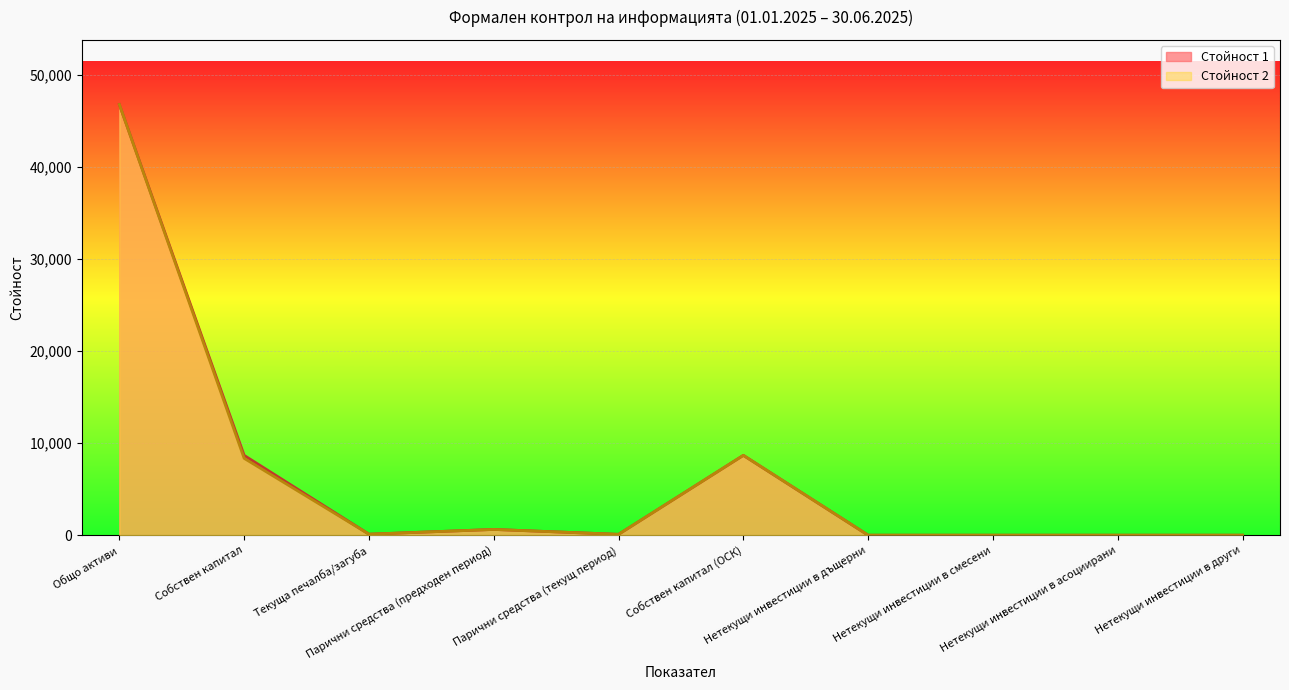

Reading left to right, transcribe all the data shown in this chart.

Стойност 2: 46802	8351	110	626	94	8676	0	0	0	0
Стойност 1: 46802	8676	110	626	94	8676	0	0	0	0